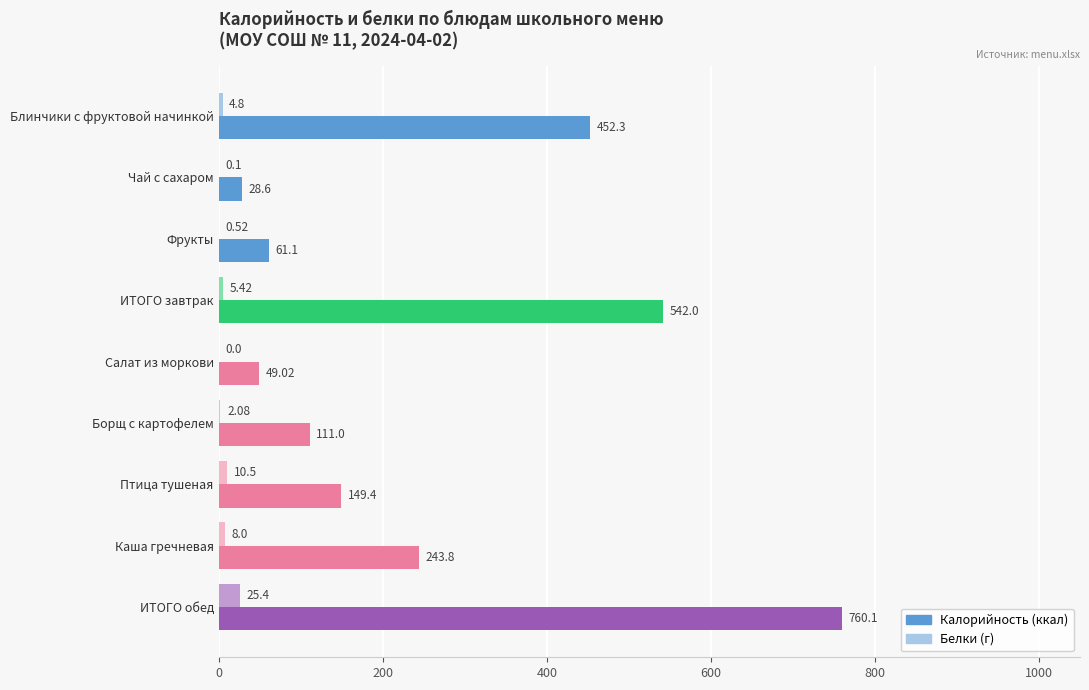

How many categories are shown in the chart?

9